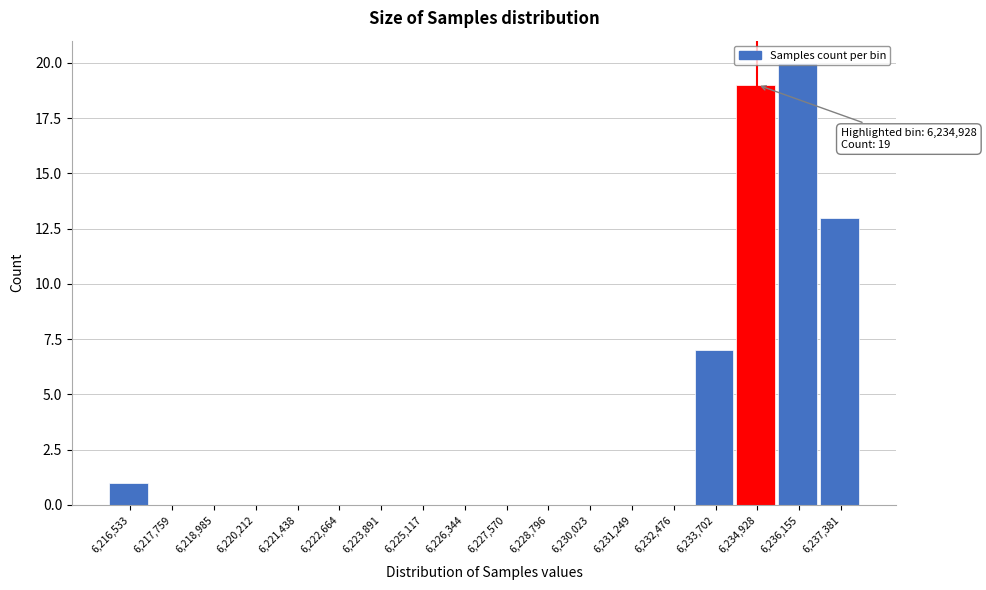

Is it true that the value at 6,226,344 is 14?

False